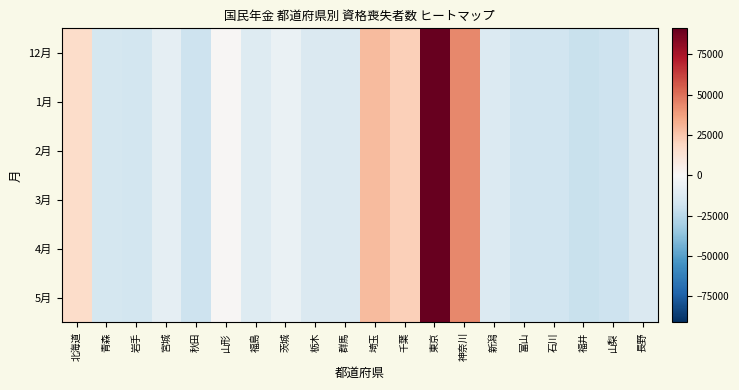

At 神奈川, list the series in order from smallest to largest.

12月, 1月, 2月, 3月, 4月, 5月